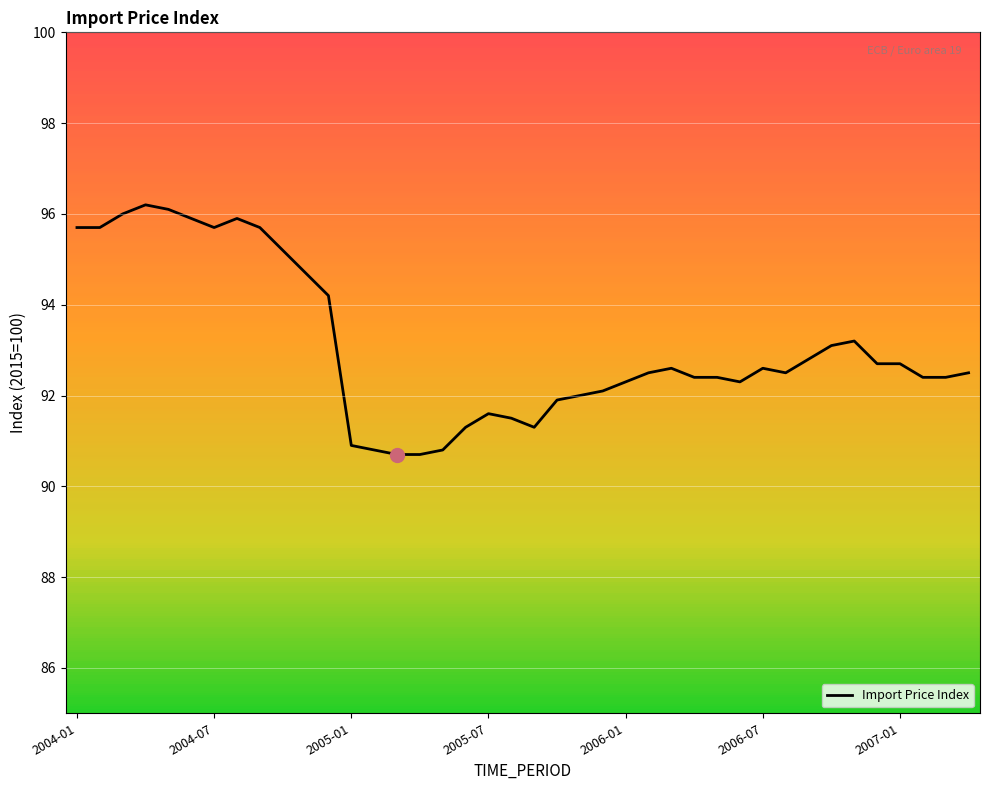

What is the average value?

93.1